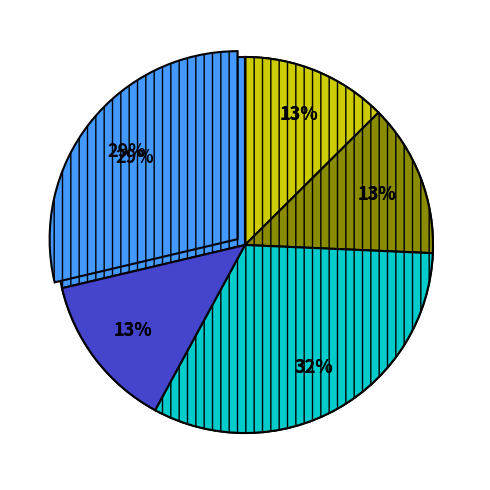

What is the largest slice in the pie chart?

3866